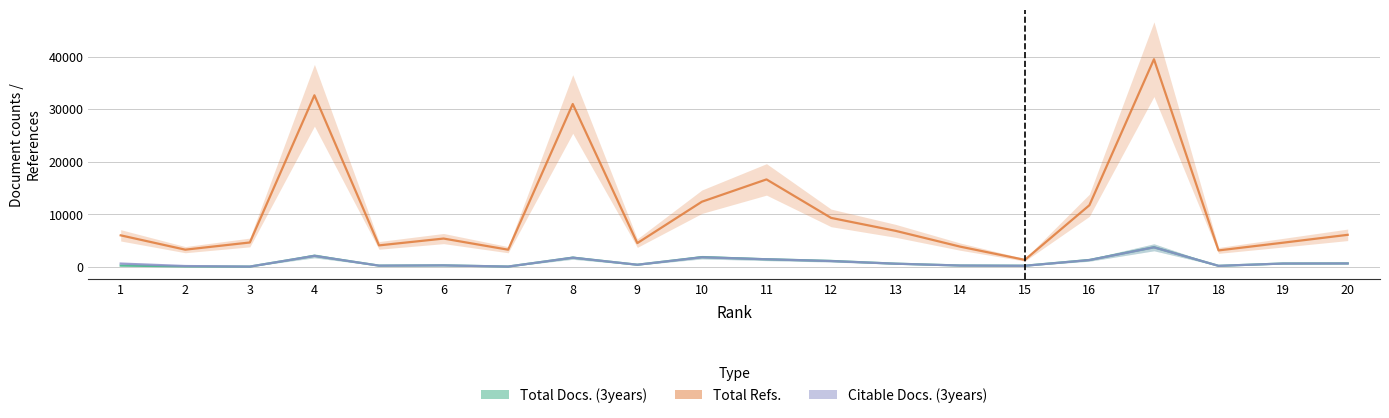

How many lines are shown in the chart?

3